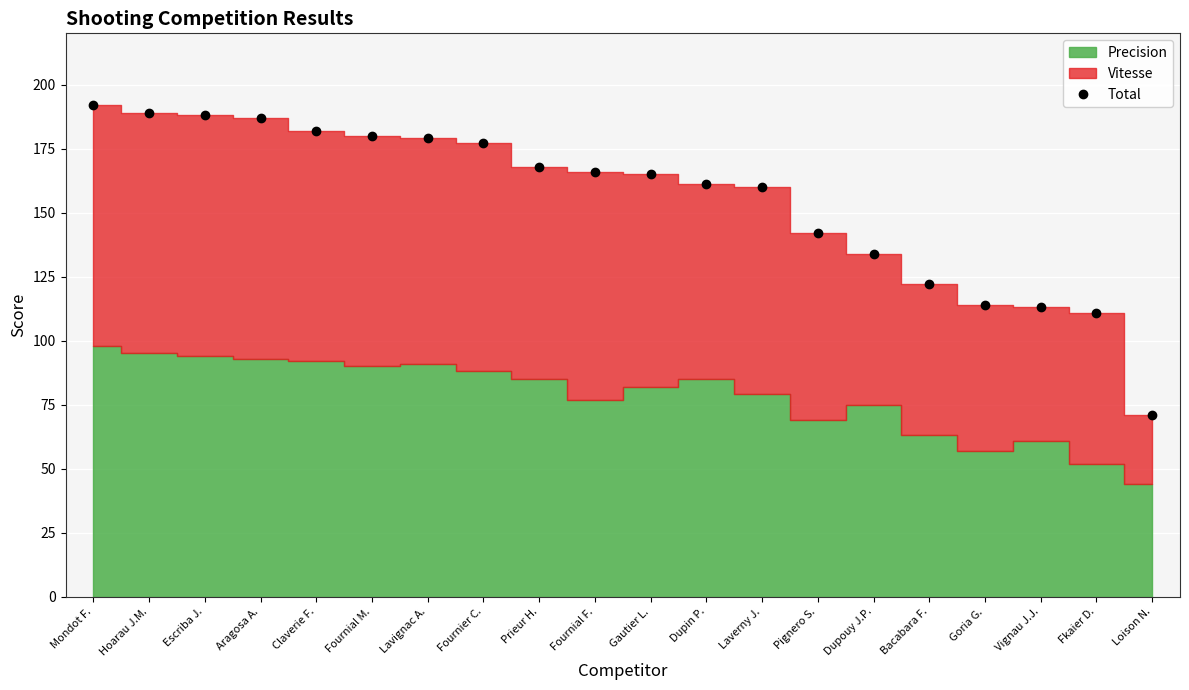

The value at Aragosa A. is 187. True or false?

True